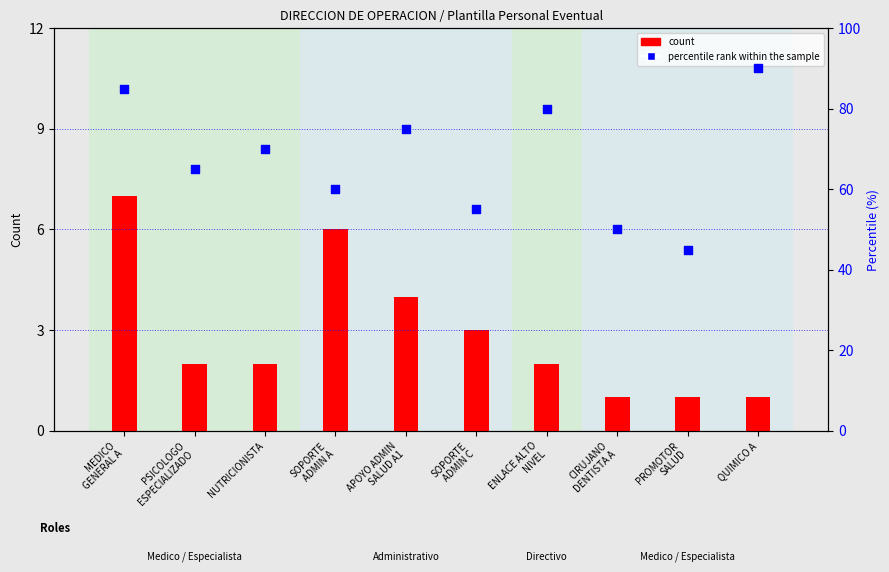

What are all the series names shown in the legend?

count, percentile rank within the sample